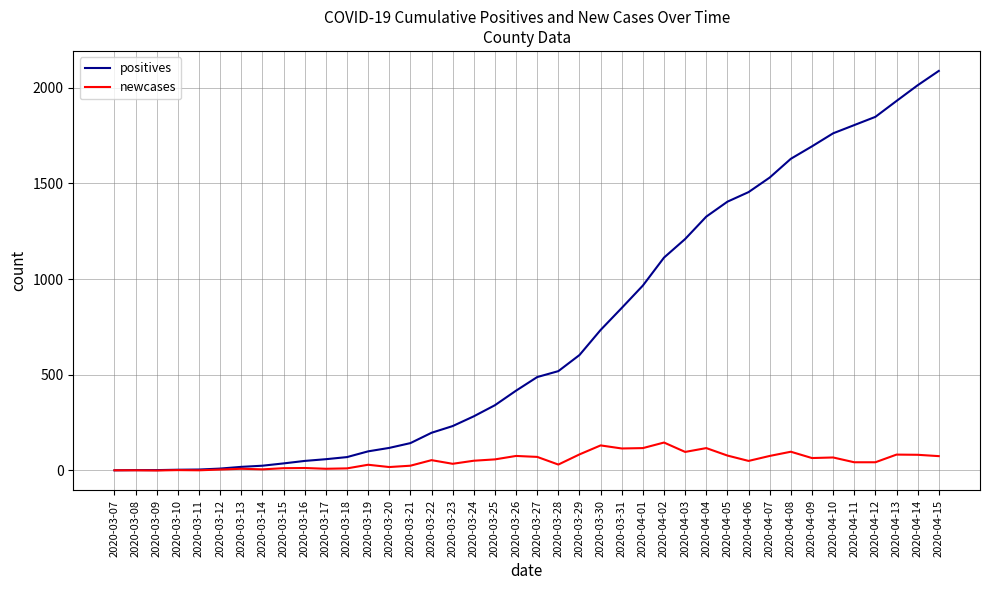

At which category is the sum across all series the highest?

2020-04-15